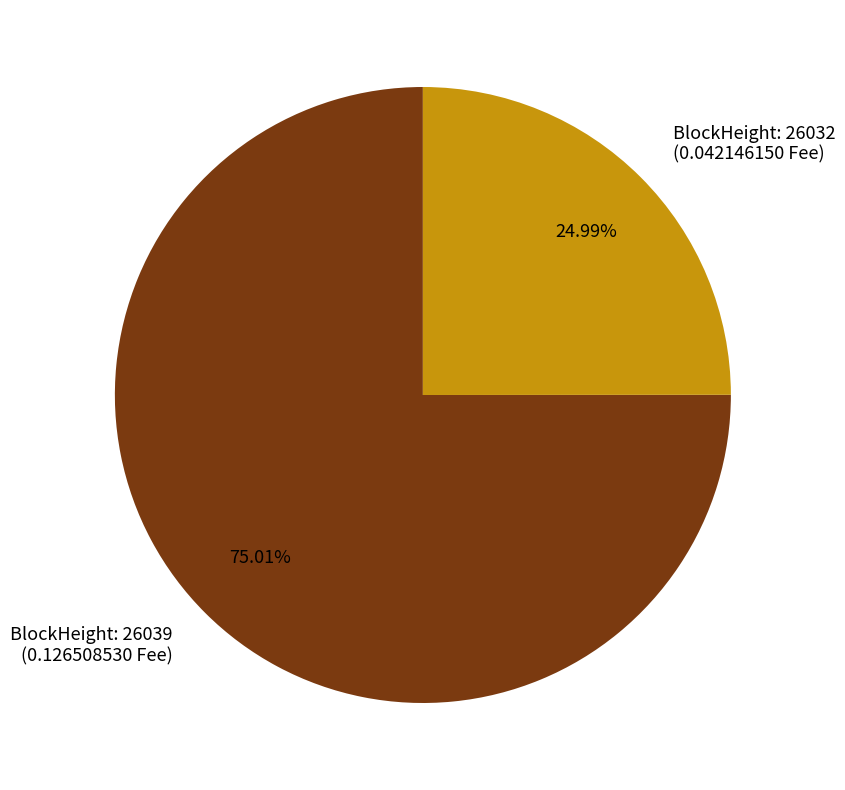

What is the smallest slice in the pie chart?

BlockHeight: 26032 (0.042146150 Fee)